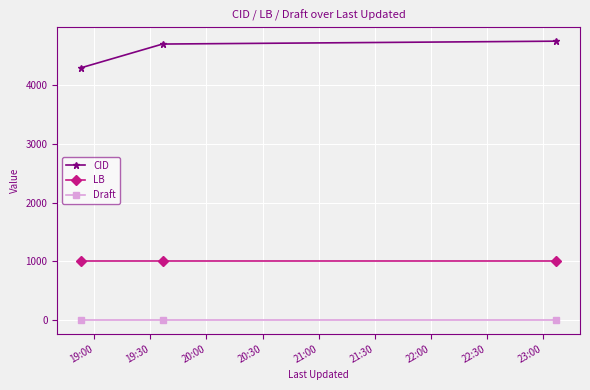

Reading left to right, extract all data points from this chart.

CID: 4301	4706	4755
LB: 1001	1001	1001
Draft: 3	3	3